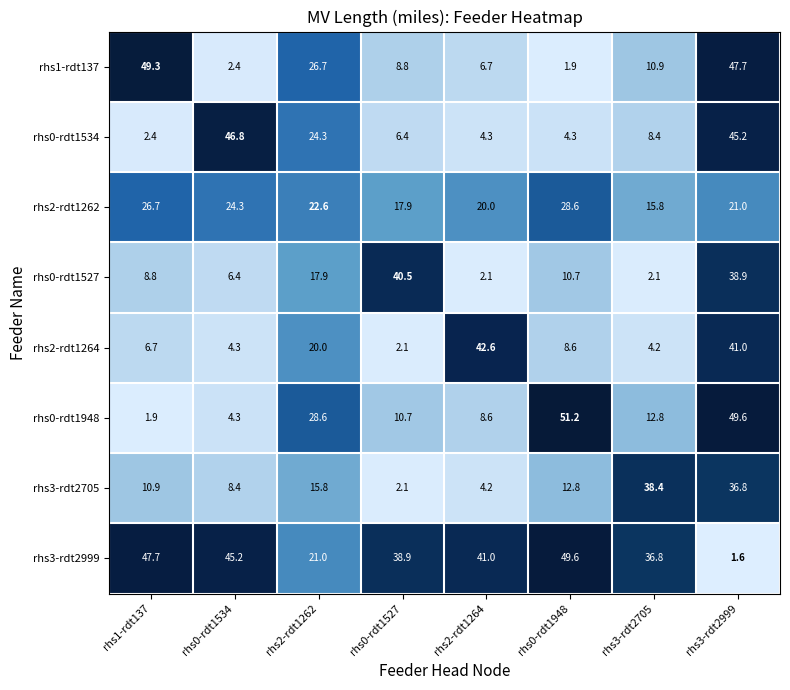

Which series has the largest total across all categories?

rhs3-rdt2999